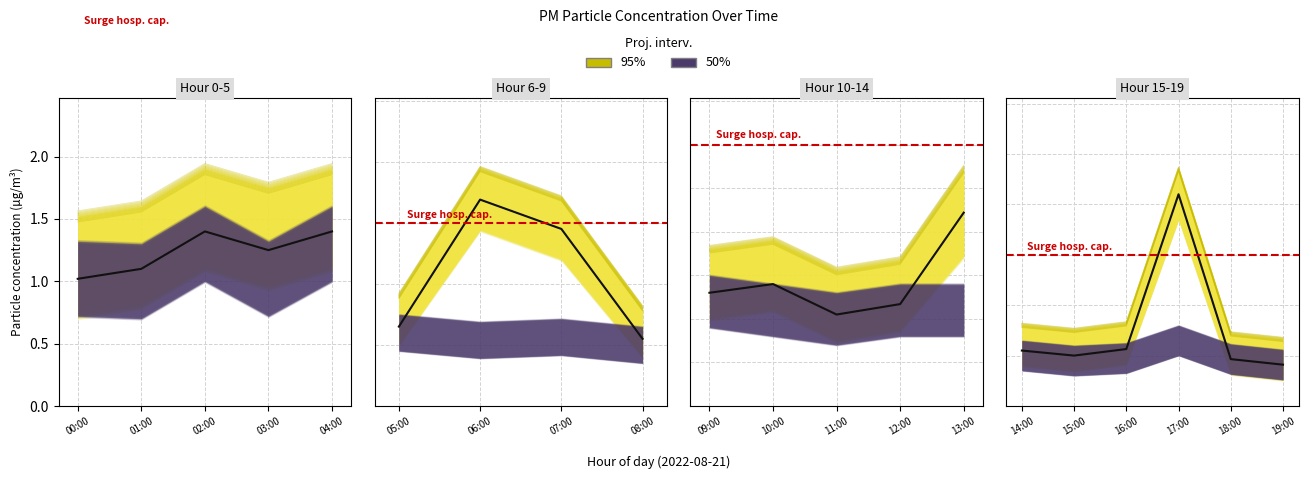

What is the sum of the P2 values at 06:00 and 02:00?

2.4